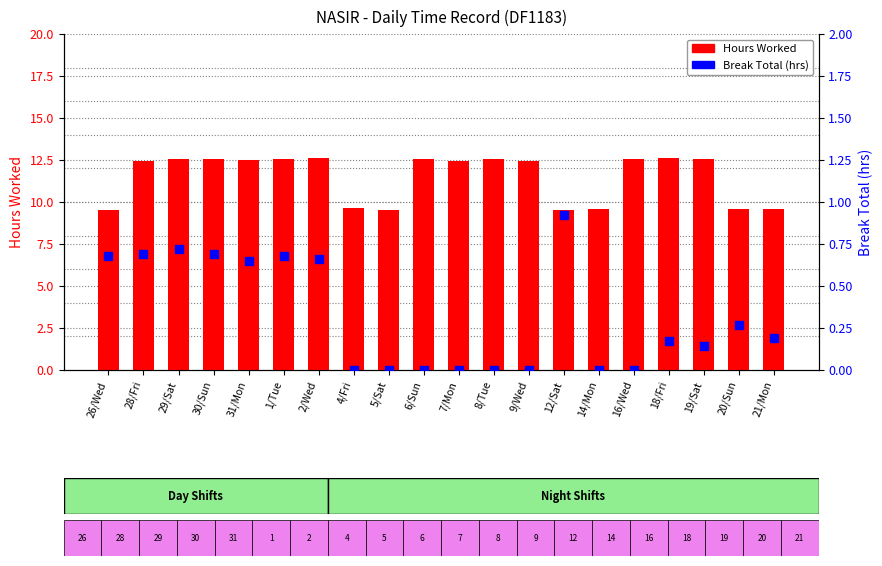

Which series has the largest total across all categories?

Hours Worked